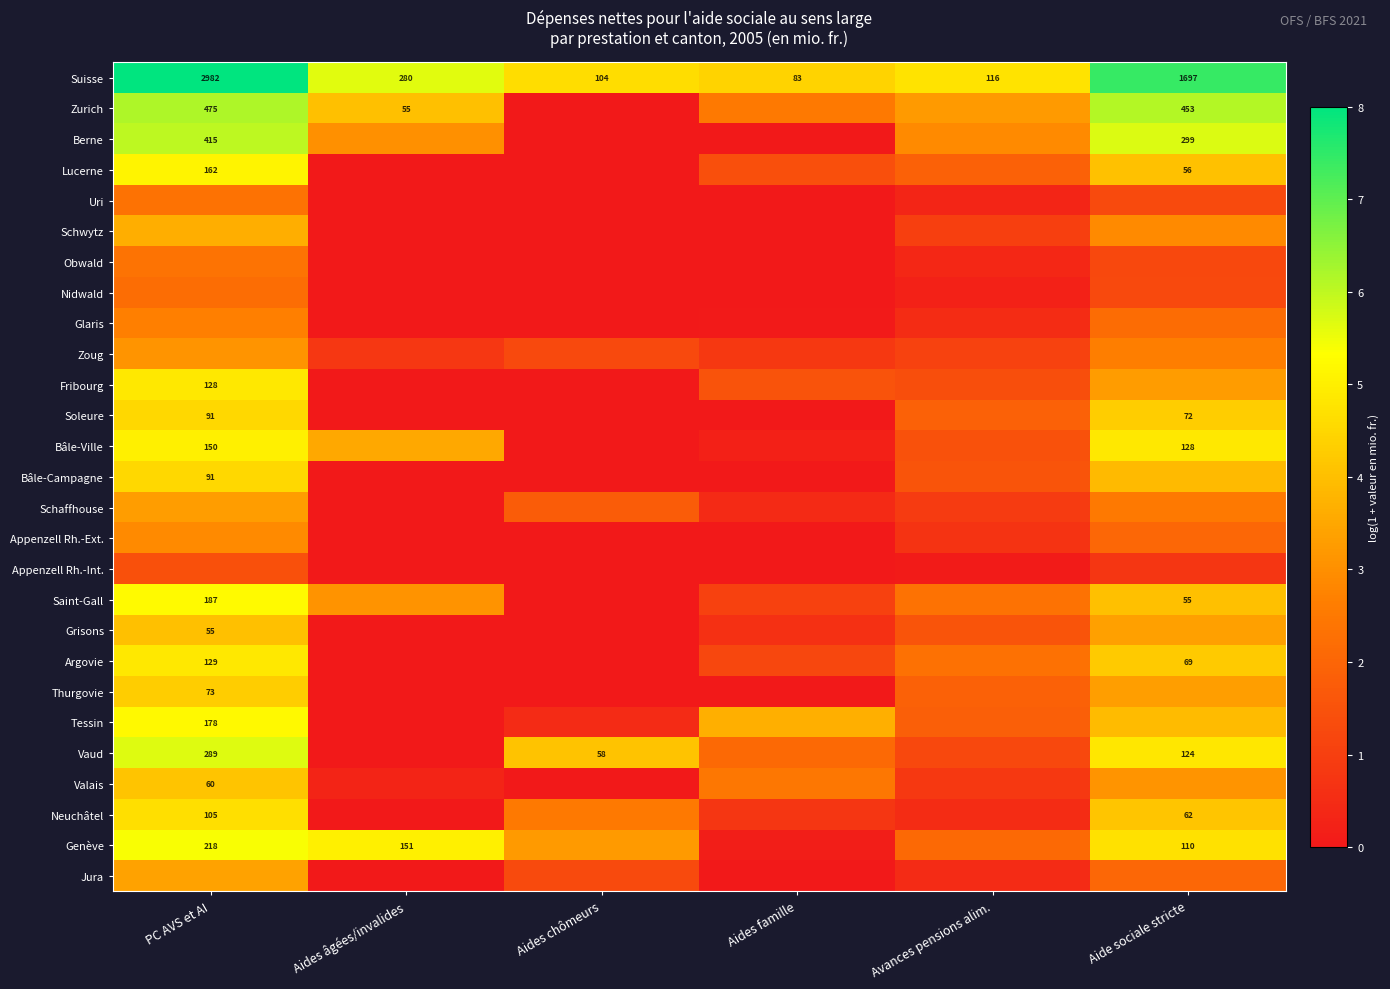

Where does the Genève series first go above 4?

PC AVS et AI